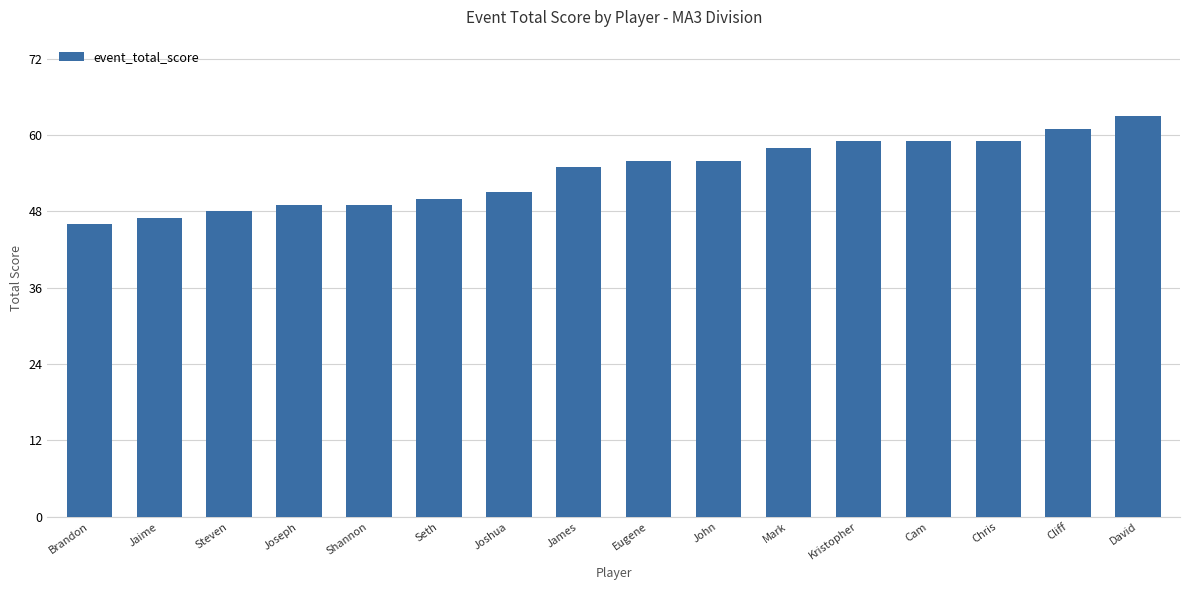

Does the chart contain any negative values?

No